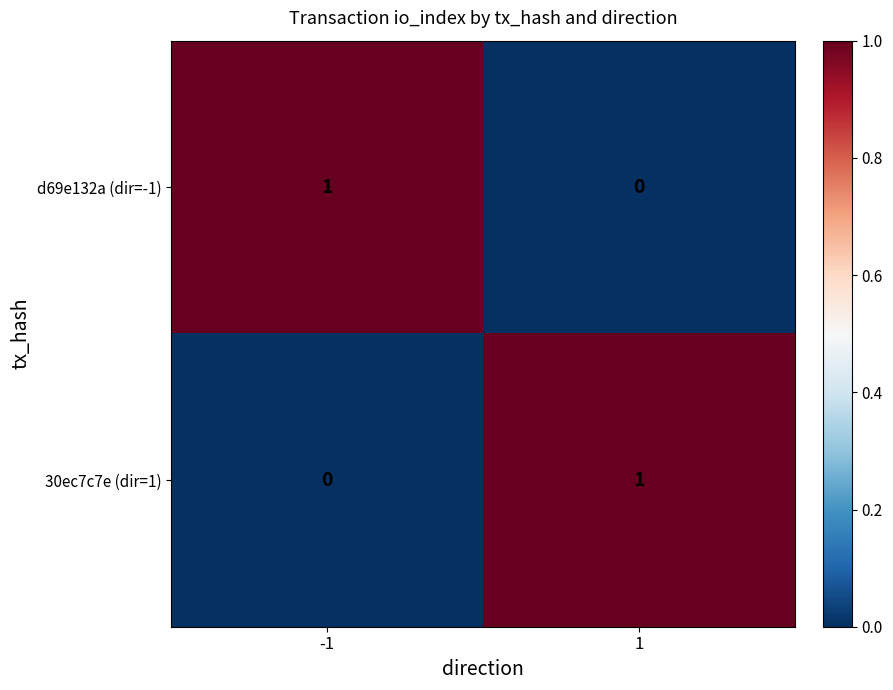

Is the value of d69e132a (dir=-1) at -1 greater than the value of 30ec7c7e (dir=1) at -1?

Yes